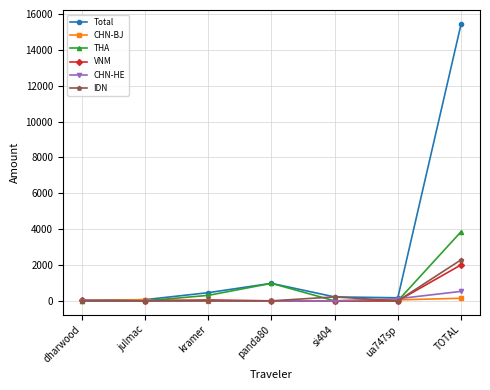

The value of VNM at ua747sp is -842.0. True or false?

False